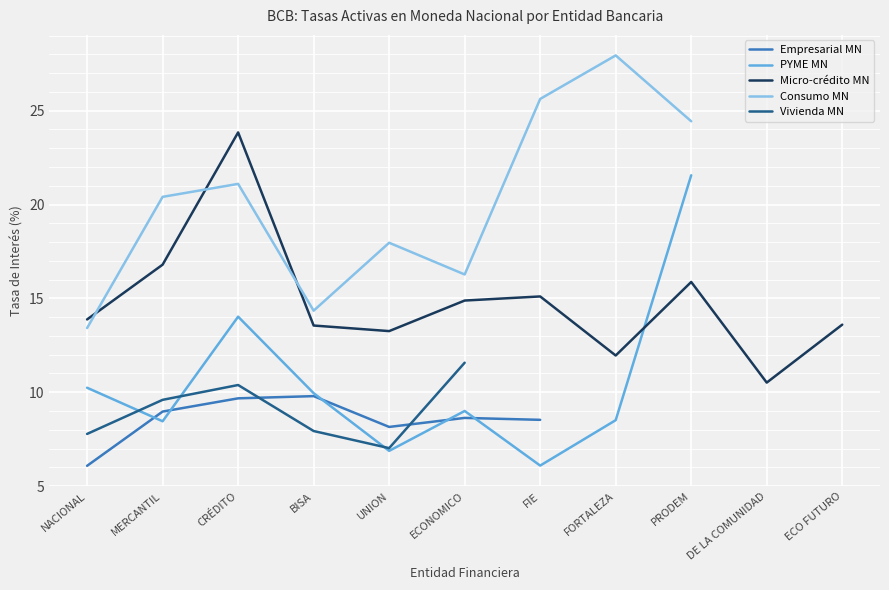

The value of Micro-crédito MN at BISA is 4.6. True or false?

False